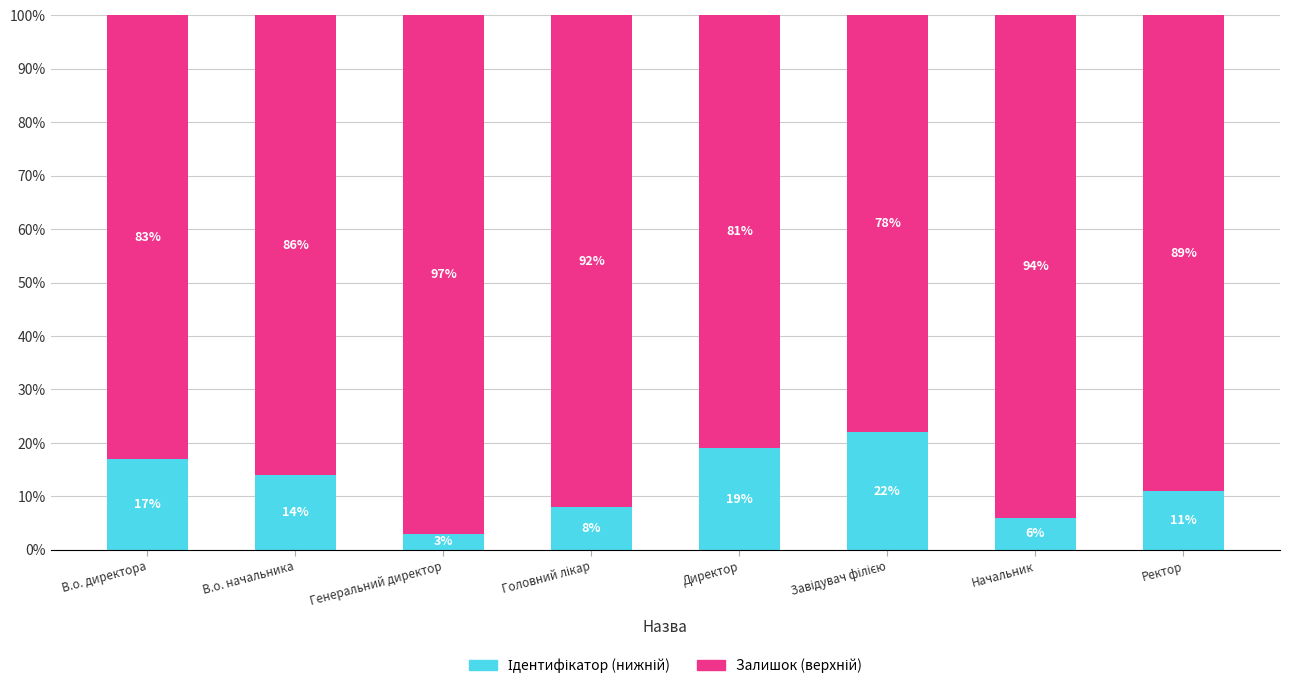

Are the bars grouped side by side (vs. stacked)?

No